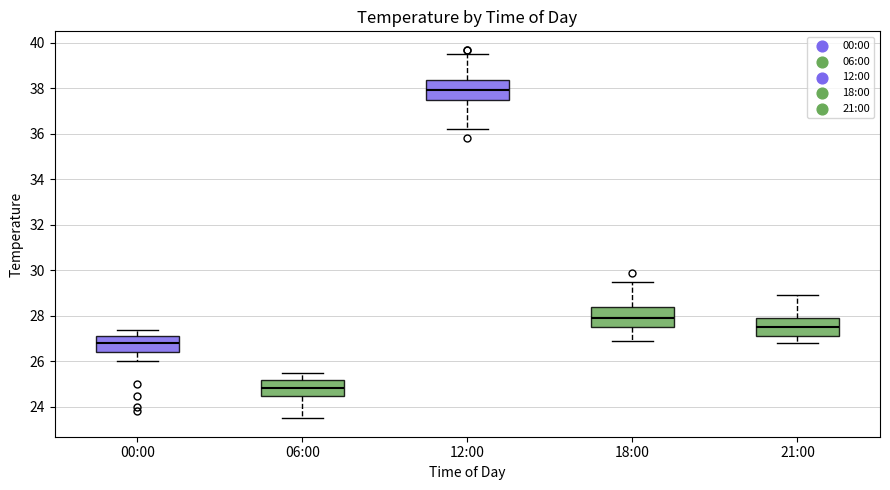

Reading left to right, transcribe this box plot: for each box, give where its median line is, the range the box spans, and where its two whiskers end, as read against the y-axis. The values are not printed on the chart, so give them approximately, as read against the axis.

00:00: median 26.8, box 26.4 to 27.2, whiskers 26.0 to 27.4
06:00: median 24.8, box 24.6 to 25.2, whiskers 23.6 to 25.6
12:00: median 38.0, box 37.6 to 38.4, whiskers 36.2 to 39.6
18:00: median 28.0, box 27.6 to 28.4, whiskers 27.0 to 29.6
21:00: median 27.6, box 27.2 to 28.0, whiskers 26.8 to 29.0